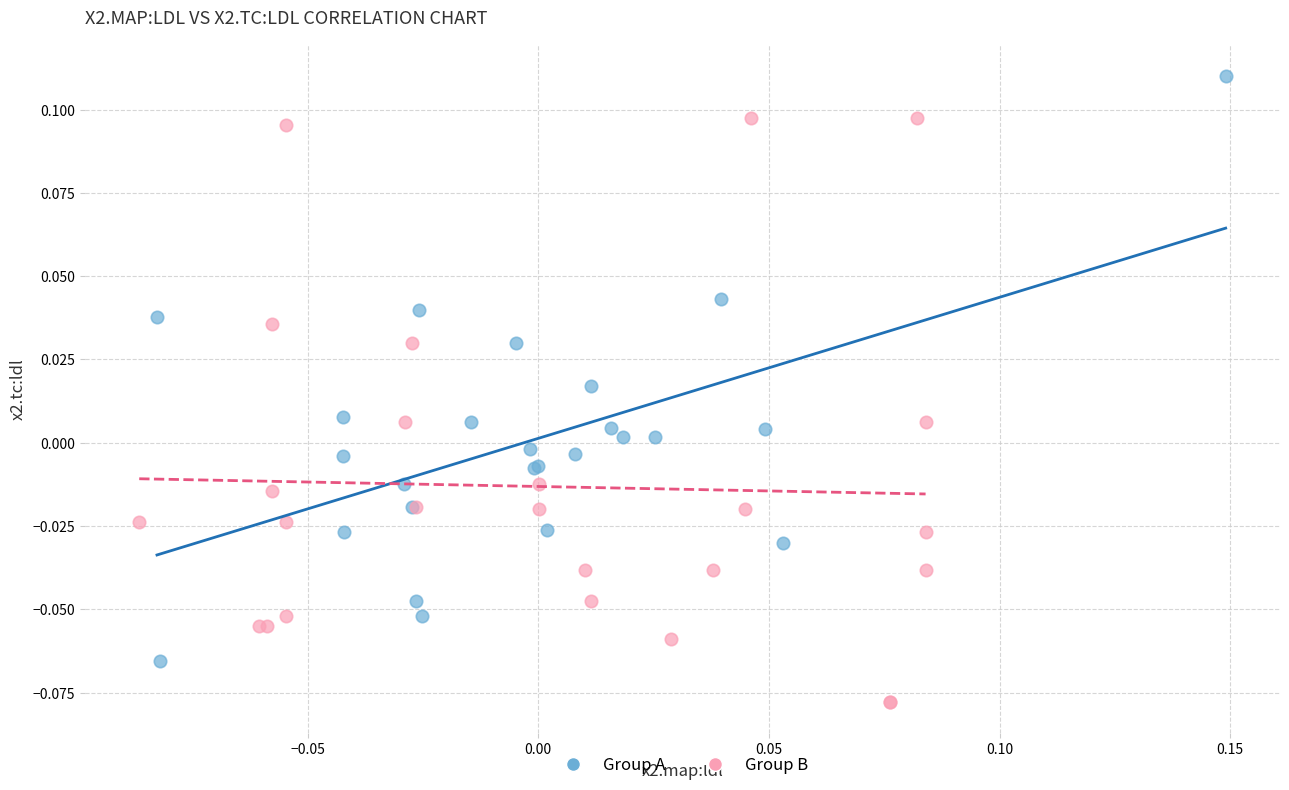

Which series contains the highest Y value?

Group A